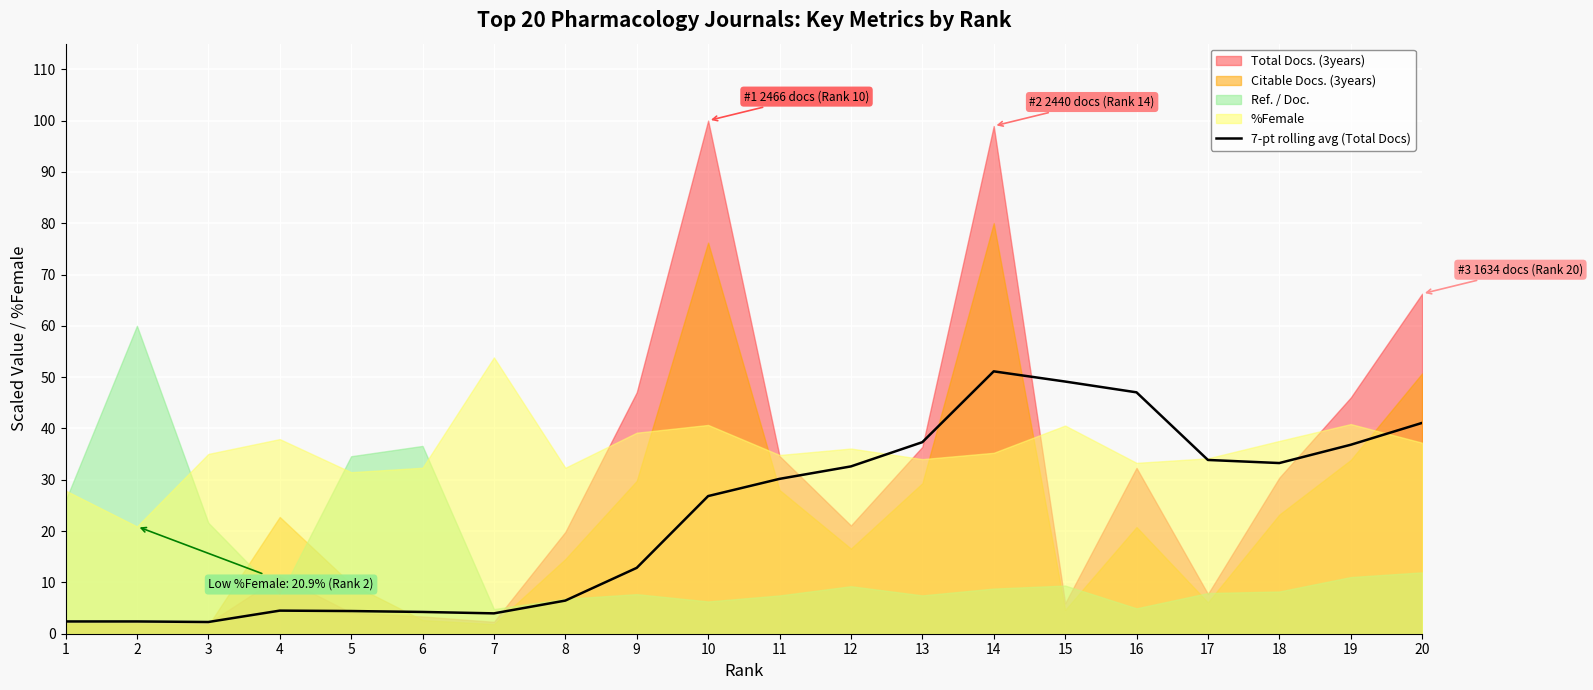

Between 5 and 14, which is larger?

14